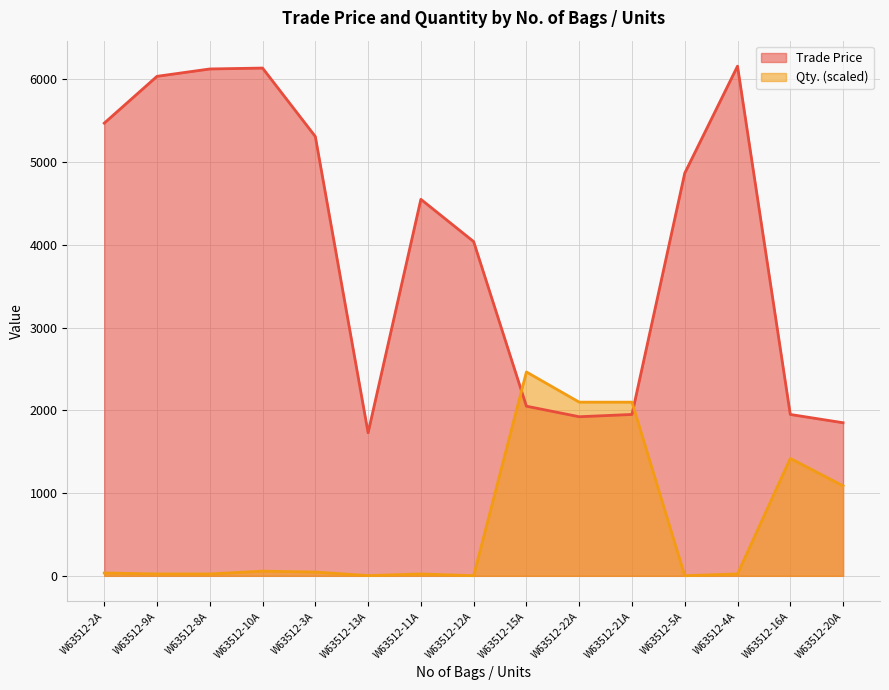

What is the value of the Trade Price point at the 2nd from the left?

6036.0